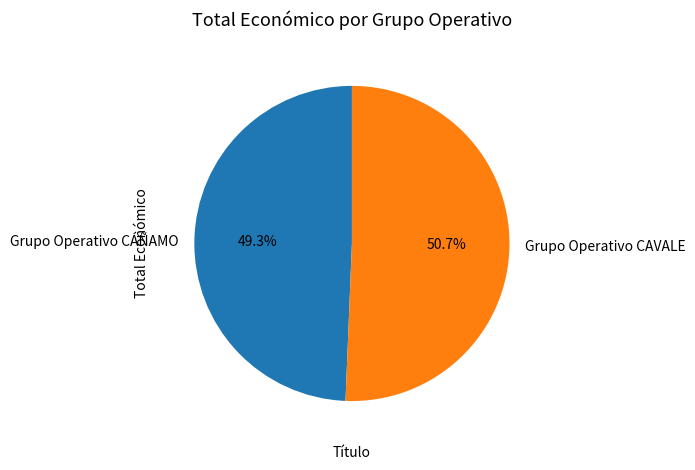

What is the total percentage of Grupo Operativo CÁÑAMO and Grupo Operativo CAVALE?

100.0%